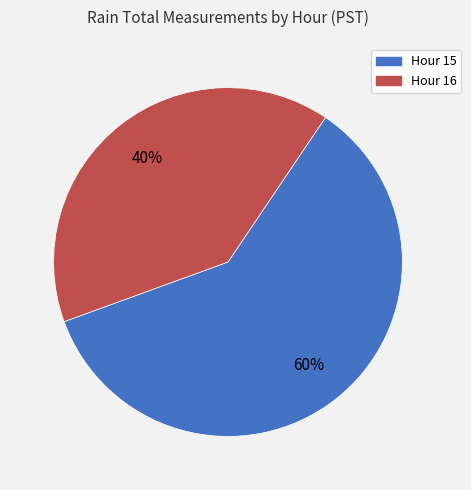

What is the largest slice in the pie chart?

Hour 15